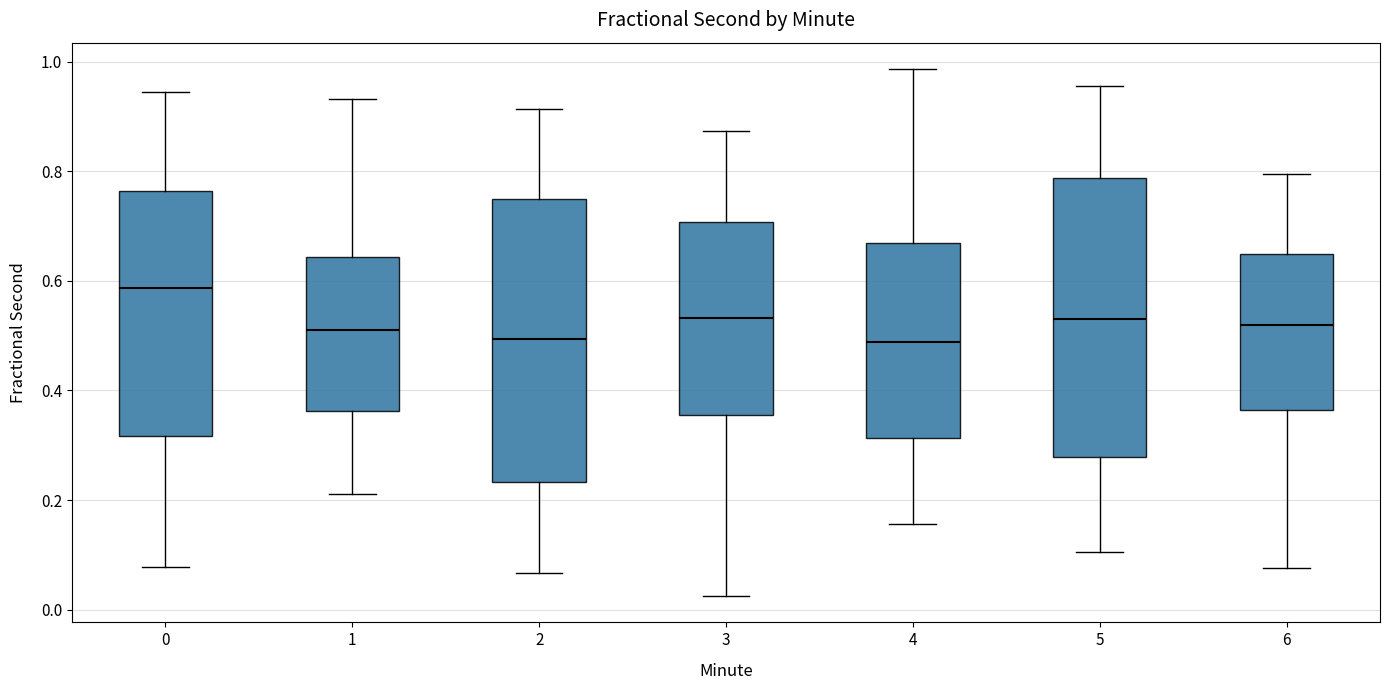

Reading left to right, read every box against the y-axis: the position of its median line, the range the box covers, and the ends of its whiskers. The values are not printed on the chart, so give them approximately, as read against the axis.

0: median 0.58, box 0.32 to 0.76, whiskers 0.08 to 0.94
1: median 0.52, box 0.36 to 0.64, whiskers 0.22 to 0.94
2: median 0.50, box 0.24 to 0.74, whiskers 0.06 to 0.92
3: median 0.54, box 0.36 to 0.70, whiskers 0.02 to 0.88
4: median 0.48, box 0.32 to 0.66, whiskers 0.16 to 0.98
5: median 0.54, box 0.28 to 0.78, whiskers 0.10 to 0.96
6: median 0.52, box 0.36 to 0.64, whiskers 0.08 to 0.80